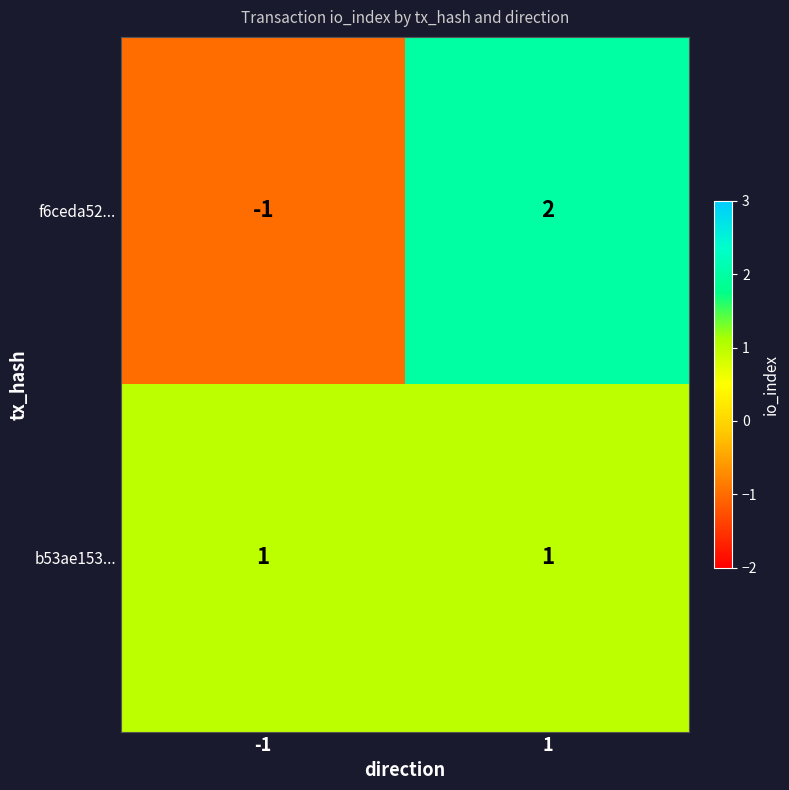

True or false: b53ae153... has a value of 1 at -1.

True